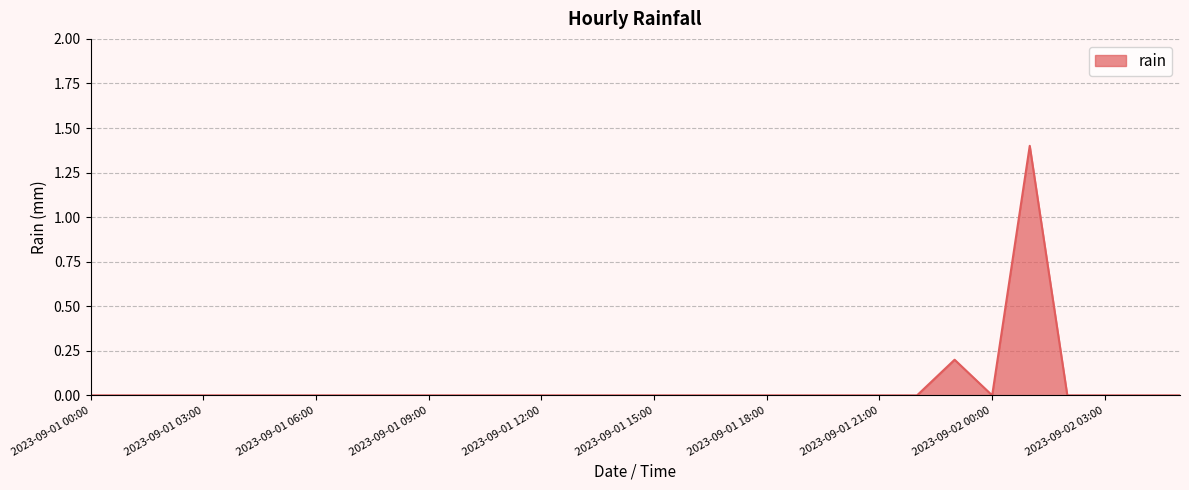

Reading right to left, transcribe all the data shown in this chart.

0.0	0.0	0.0	0.0	1.4	0.0	0.2	0.0	0.0	0.0	0.0	0.0	0.0	0.0	0.0	0.0	0.0	0.0	0.0	0.0	0.0	0.0	0.0	0.0	0.0	0.0	0.0	0.0	0.0	0.0